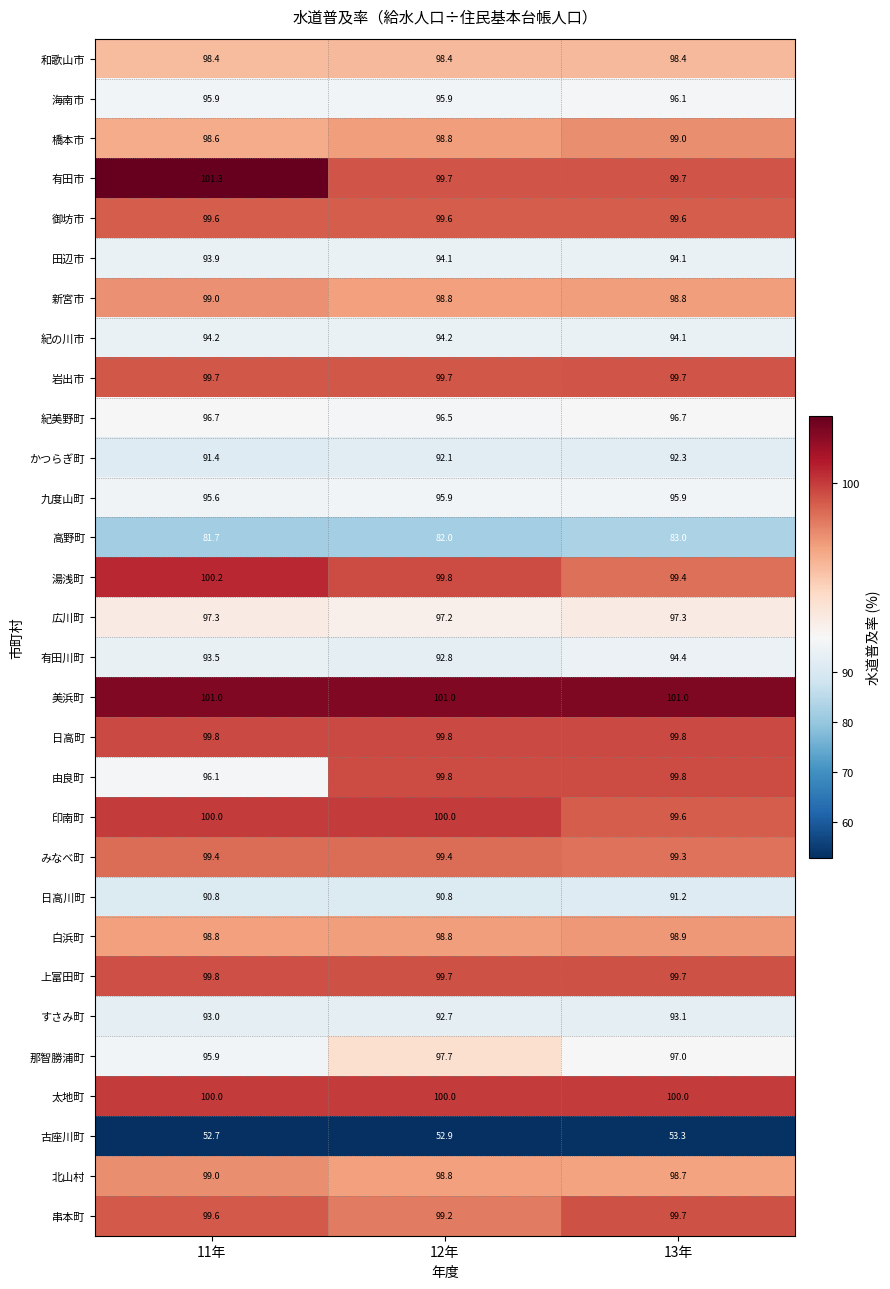

Rank the categories by 那智勝浦町 value from lowest to highest.

11年, 13年, 12年